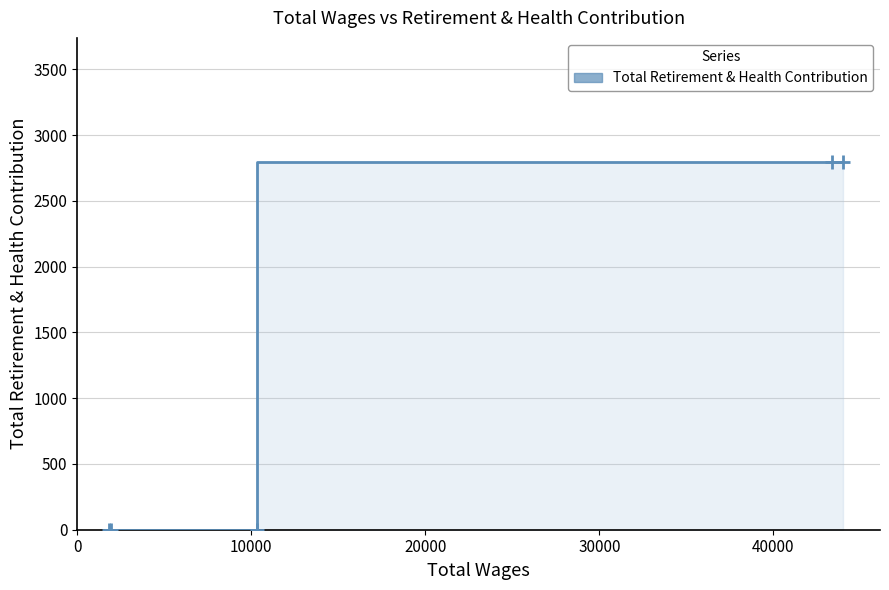

The value at 10000 is 4514. True or false?

False